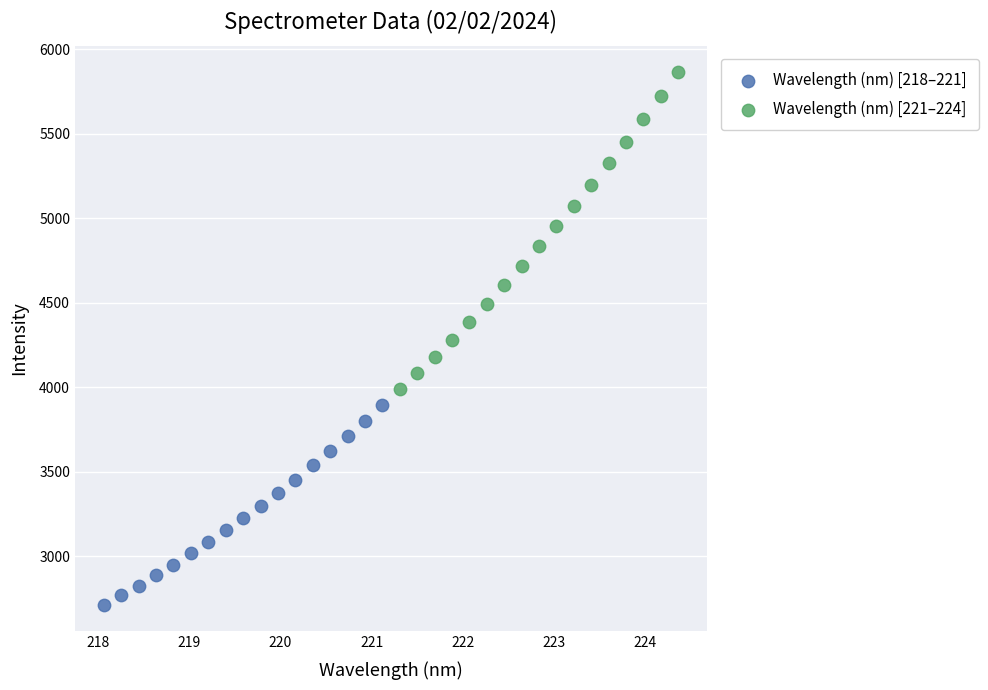

Which series has the widest spread of Y values?

Wavelength (nm) [221–224]